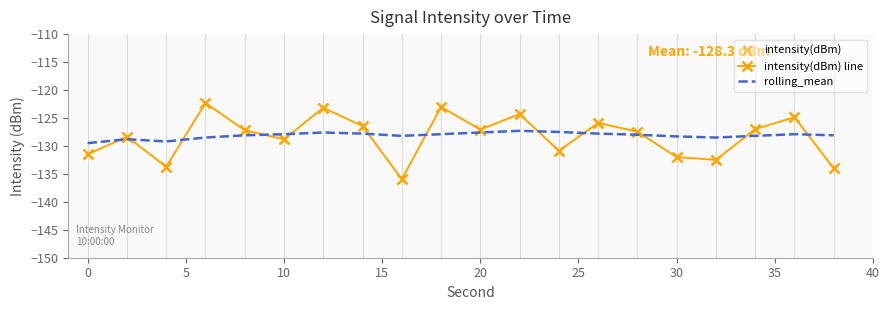

Which series has the widest spread of values?

intensity(dBm) line